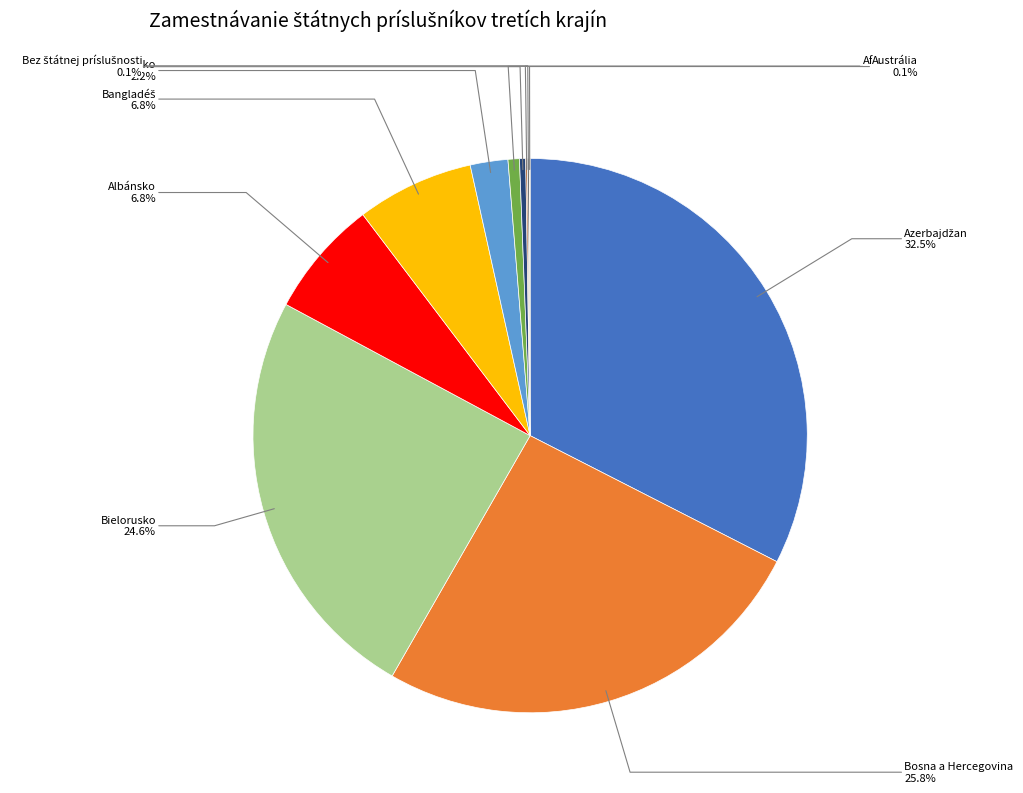

Is there any slice that represents more than half of the pie?

No